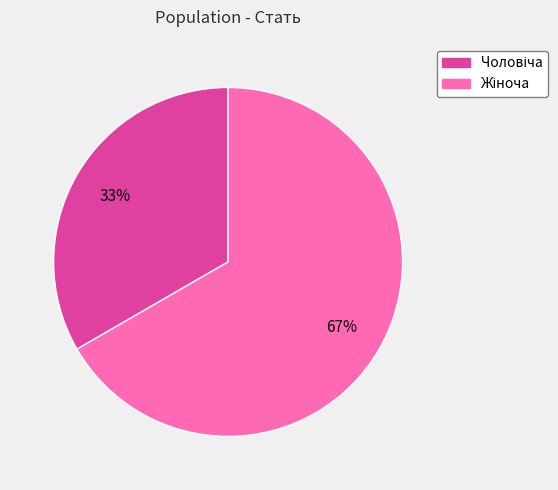

Is there a majority slice in this chart?

Yes